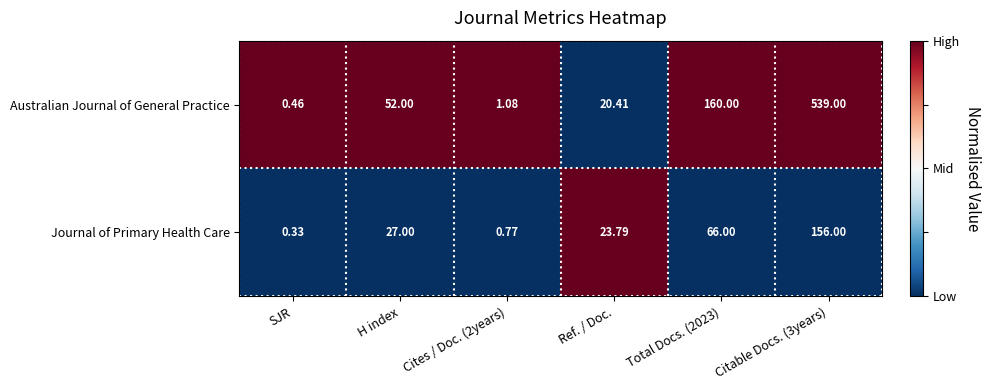

At which label does Australian Journal of General Practice reach its minimum?

SJR